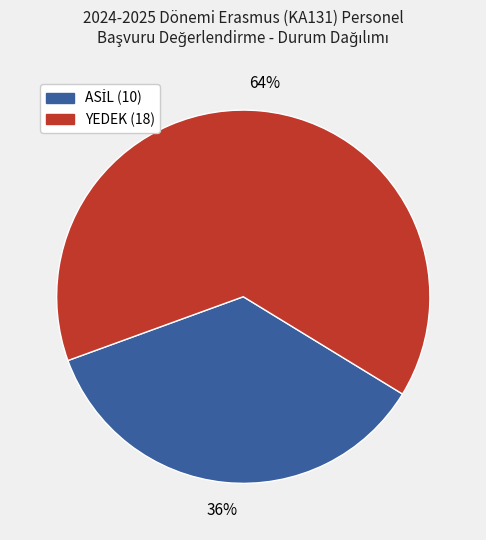

What is the largest slice in the pie chart?

YEDEK